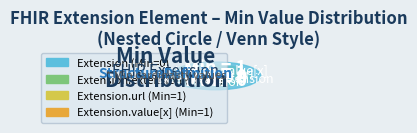

Which slice is the largest?

Extension.url